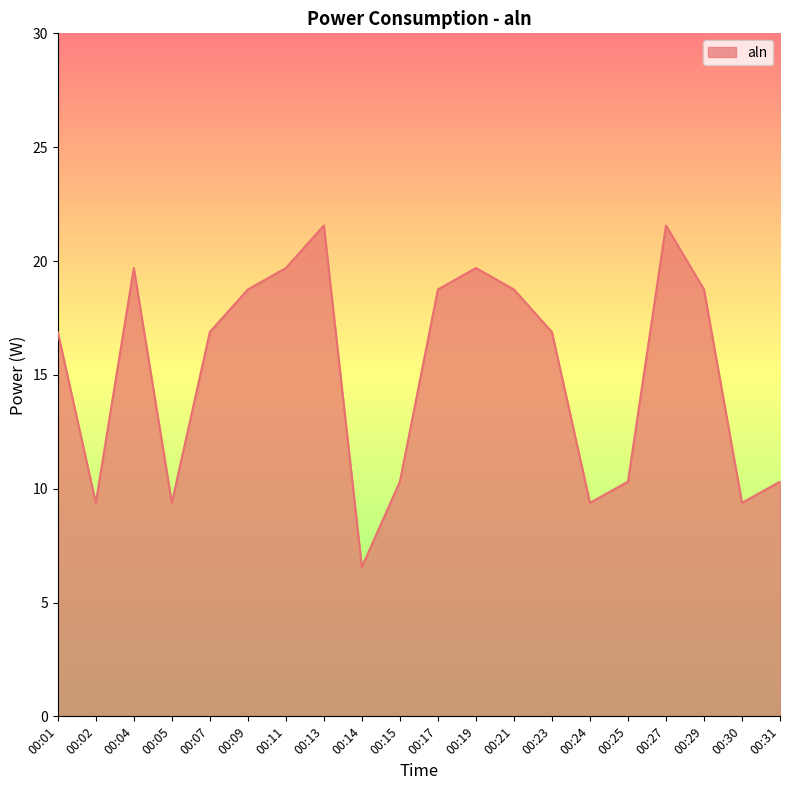

What is the smallest value displayed?

6.6